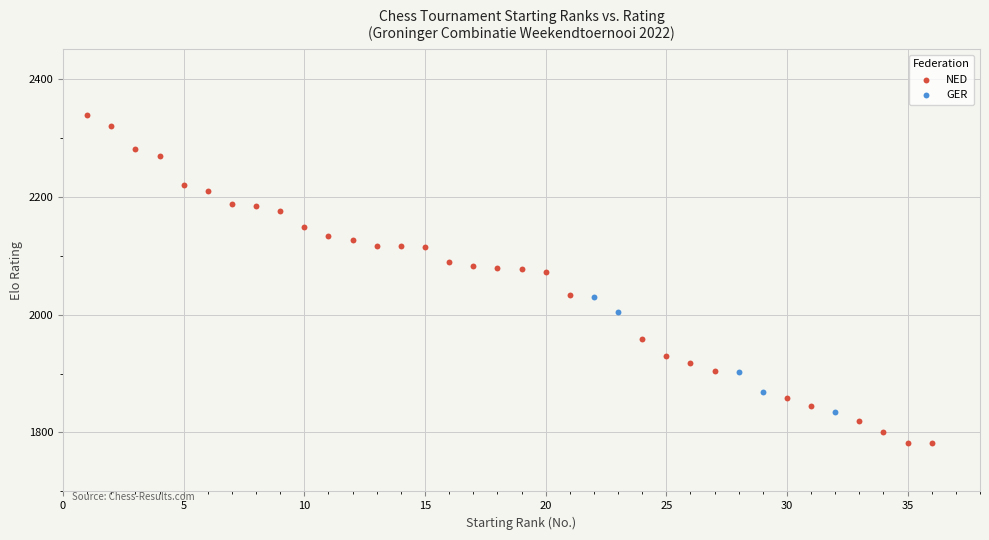

Which series reaches the minimum Y coordinate?

NED